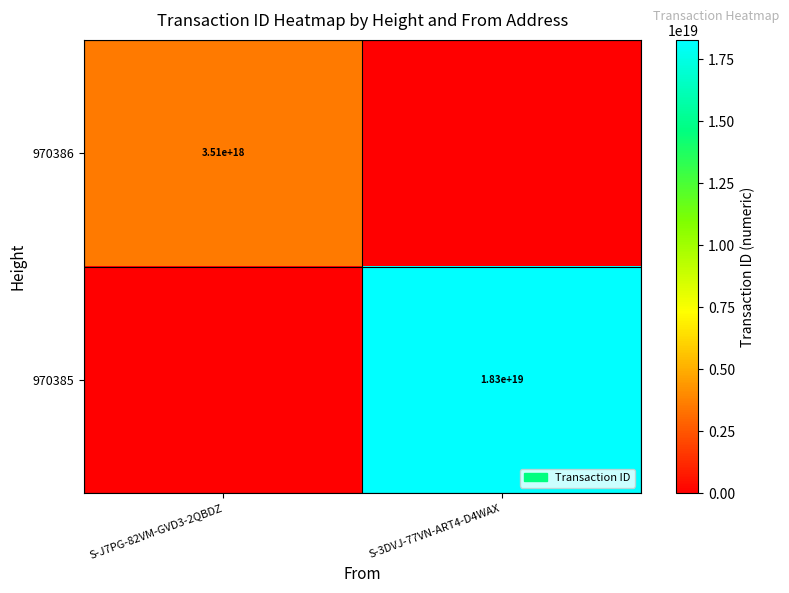

Is the value of 970385 at S-3DVJ-77VN-ART4-D4WAX greater than the value of 970386 at S-J7PG-82VM-GVD3-2QBDZ?

Yes